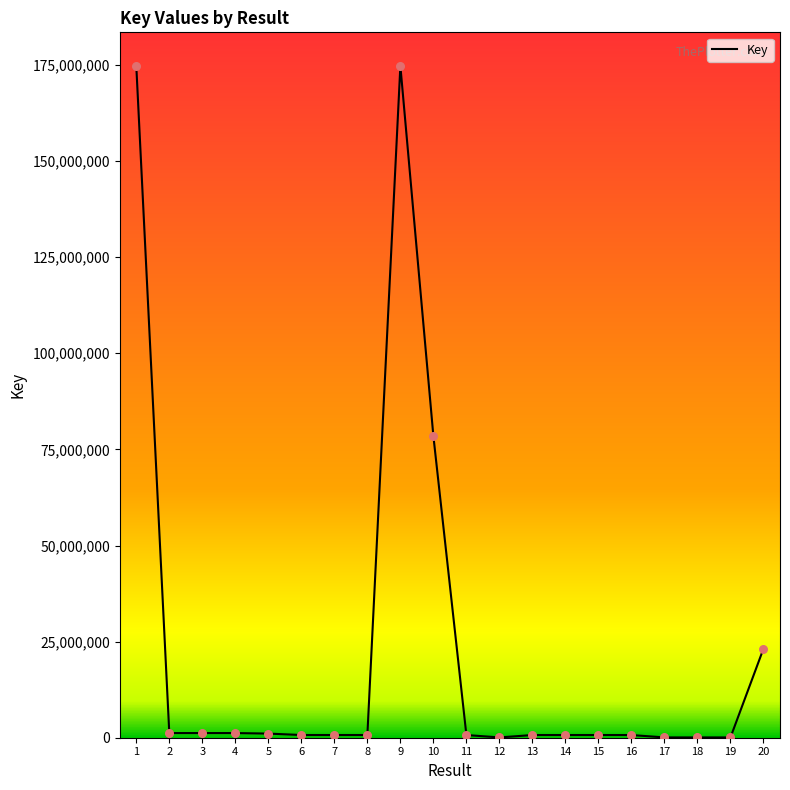

What is the ratio of the value at 18 to the value at 12?

1.0